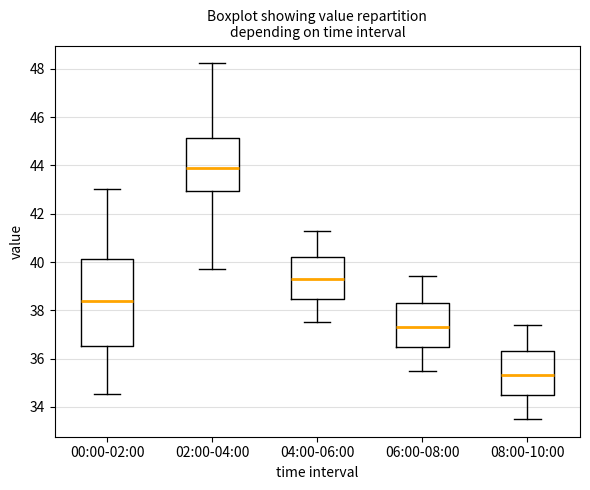

Which box's median line is the highest?

02:00-04:00